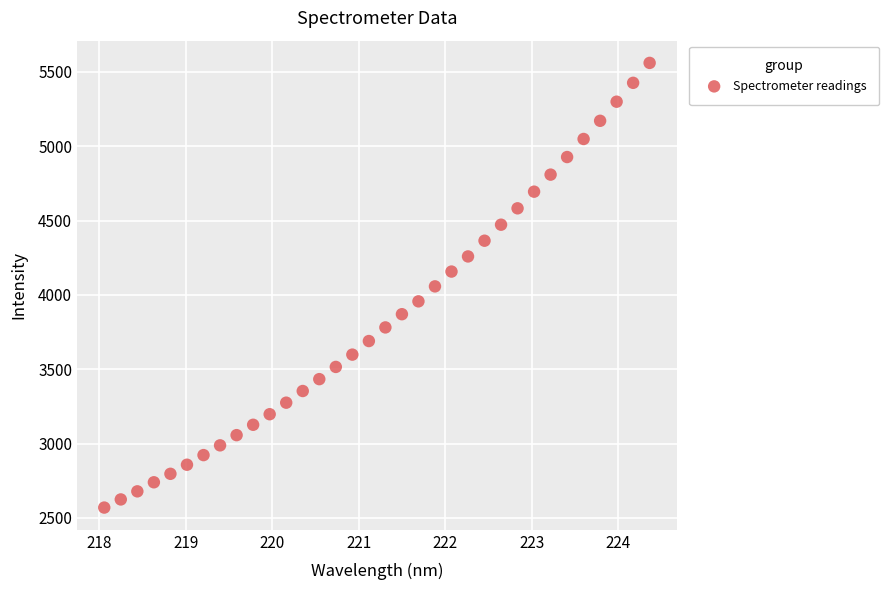

What is the range of X values (max minus min)?

6.3